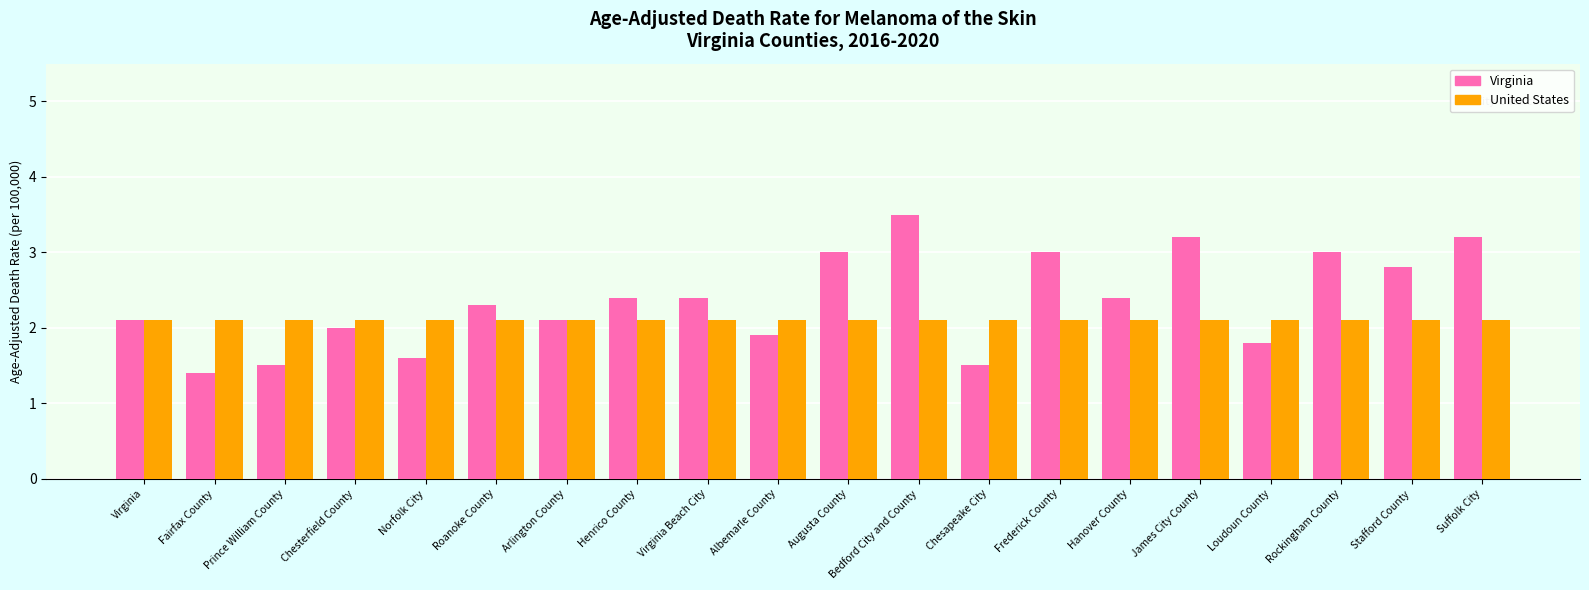

What are all the series names shown in the legend?

Virginia, United States